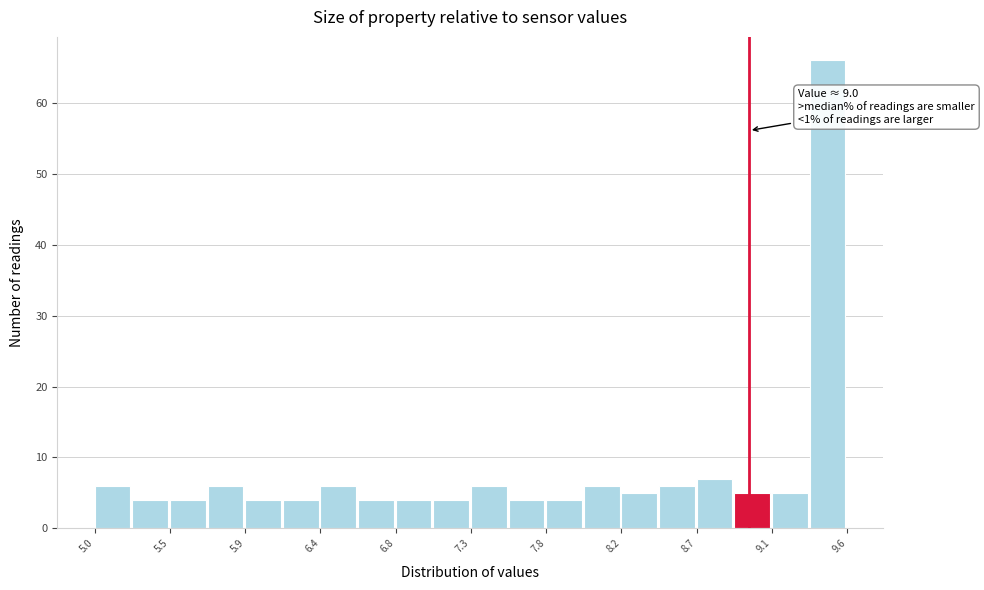

Which range on the x-axis has the tallest bar?

9.37 to 9.60